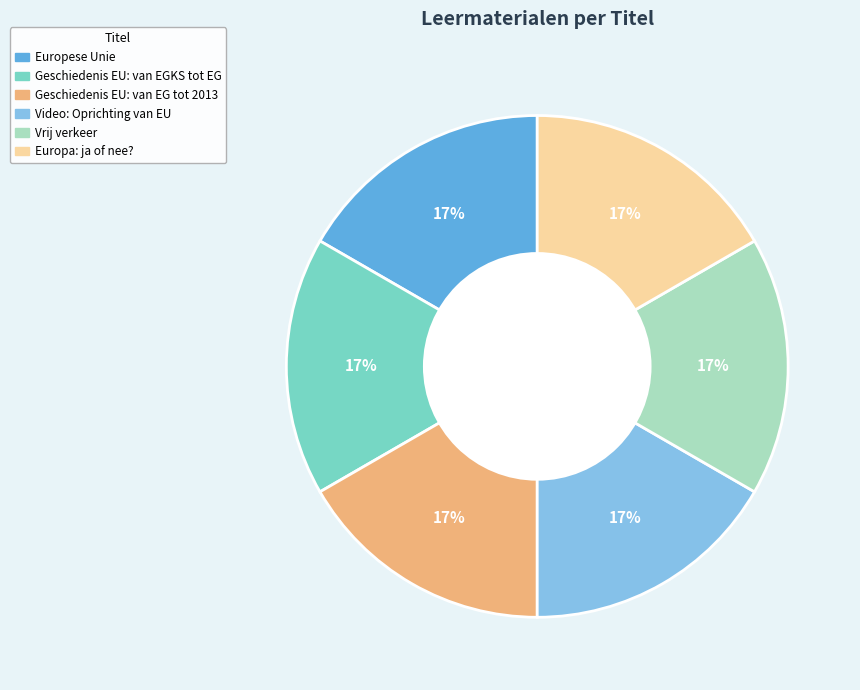

What is the ratio of the value at Geschiedenis EU: van EG tot 2013 to the value at Video: Oprichting van EU?

1.0